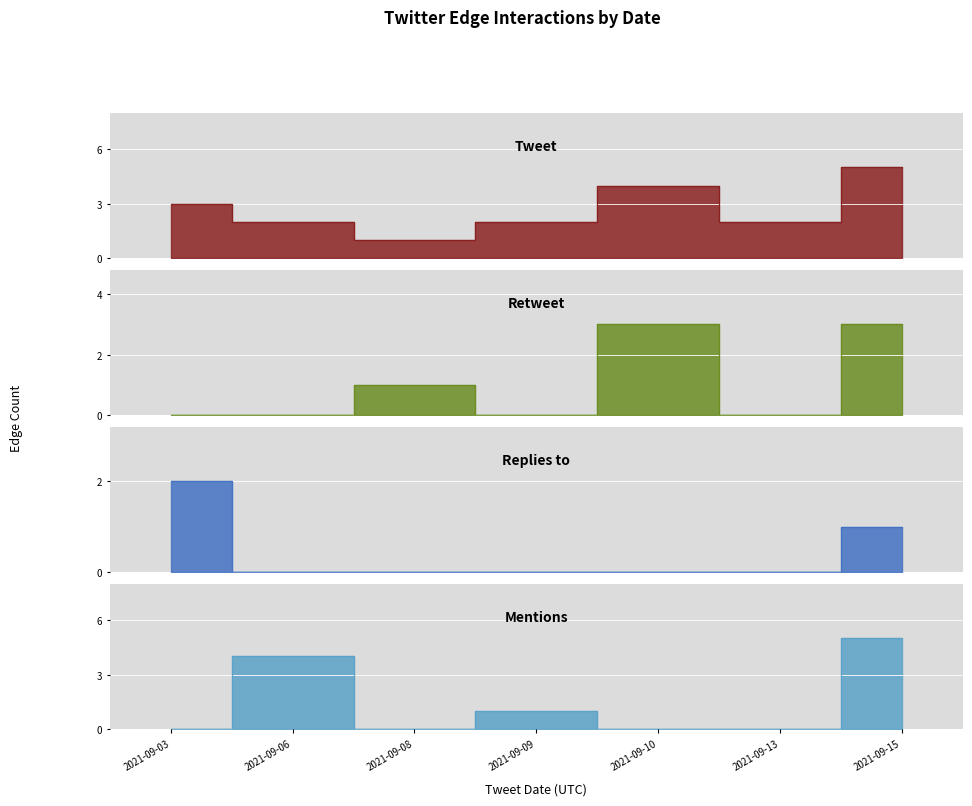

Rank the series by their maximum value, from highest to lowest.

Tweet, Mentions, Retweet, Replies to